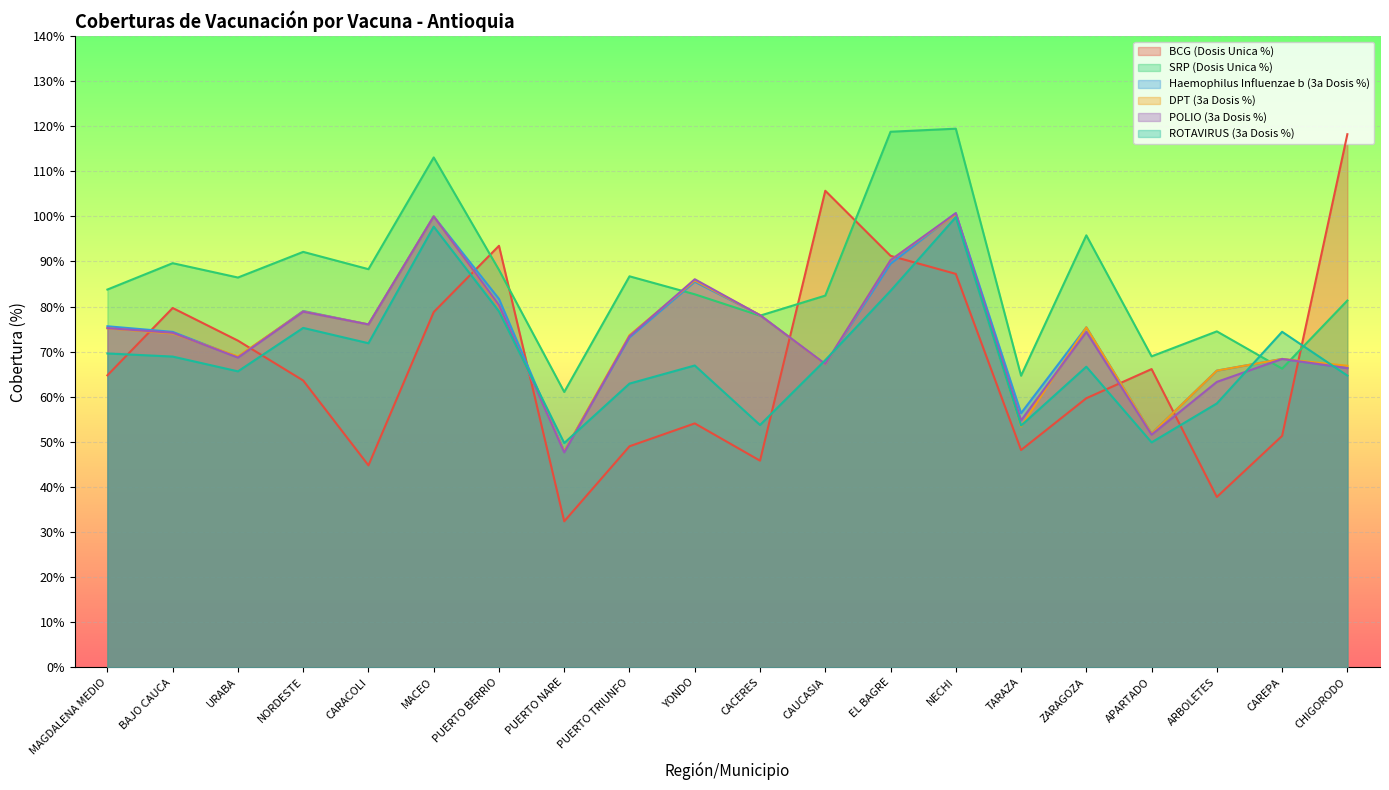

How many intersections are there between ROTAVIRUS (3a Dosis %) and BCG (Dosis Unica %)?

9